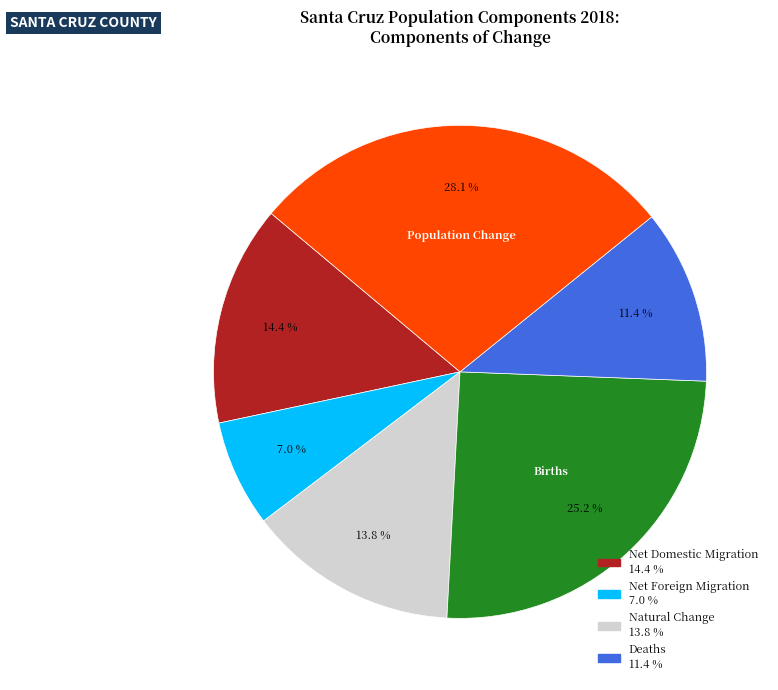

How many slices are in this pie chart?

6